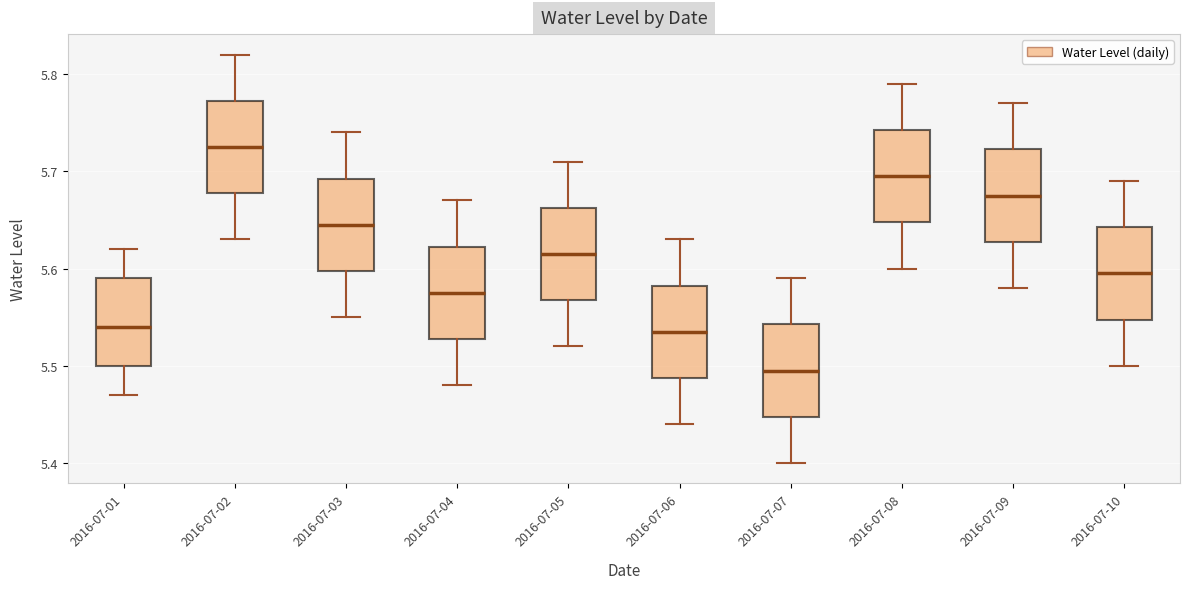

Which box has the lowest median line?

2016-07-07